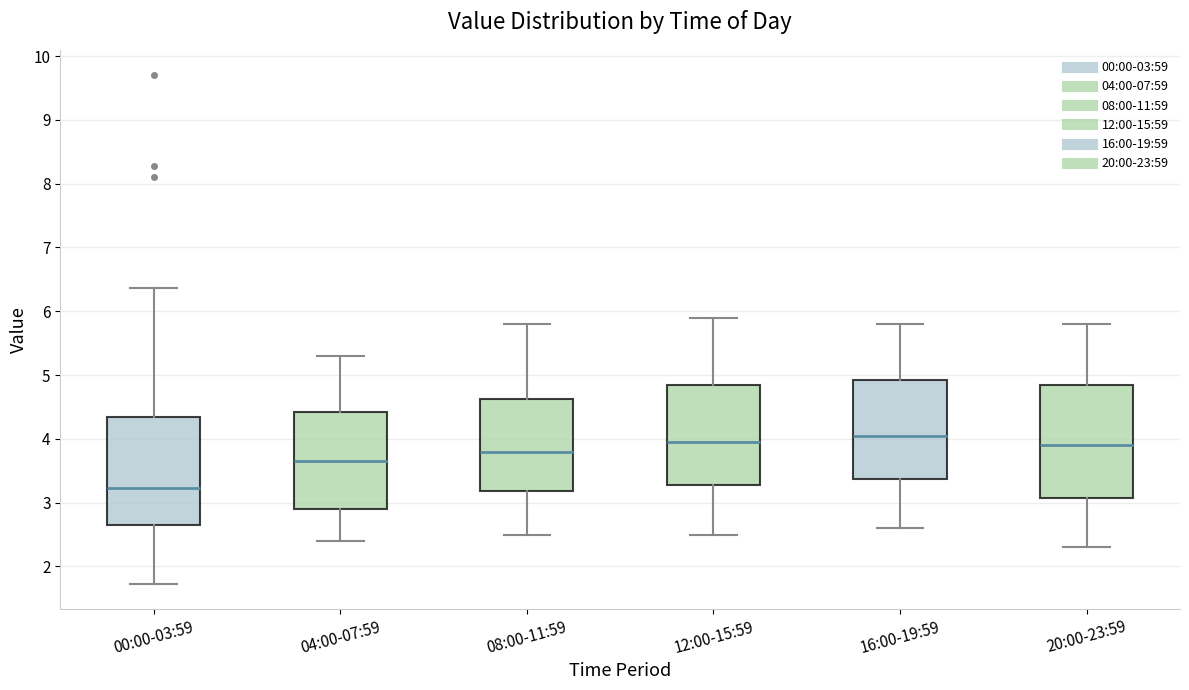

Where is the upper edge of the box for 20:00-23:59 on the y-axis? The values are not printed on the chart, so give them approximately, as read against the axis.

4.9